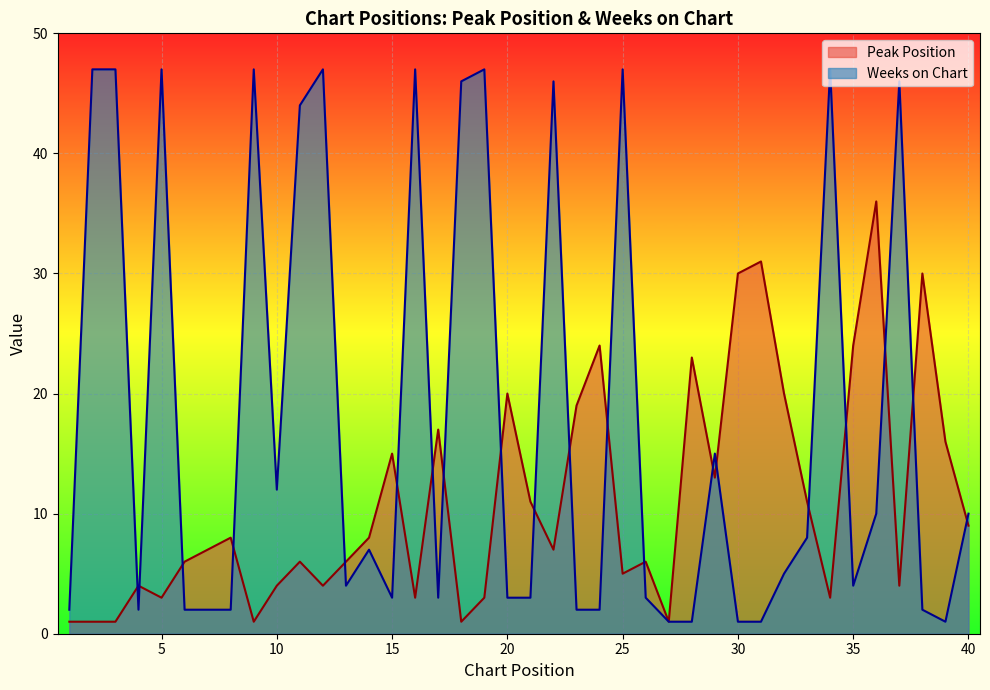

How many data points in Peak Position are above 7?

19